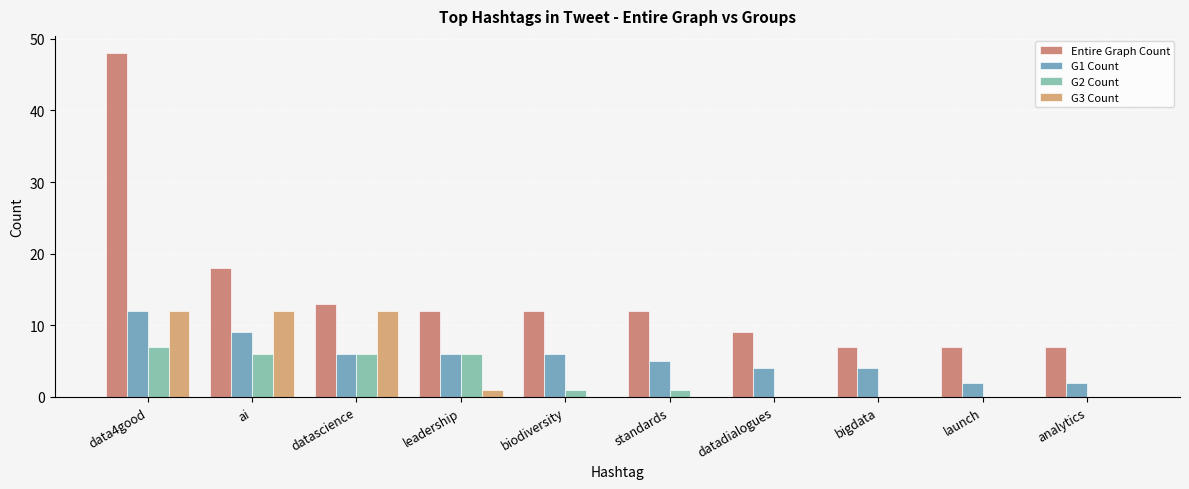

Where is G3 Count nearest to the value 6?

leadership